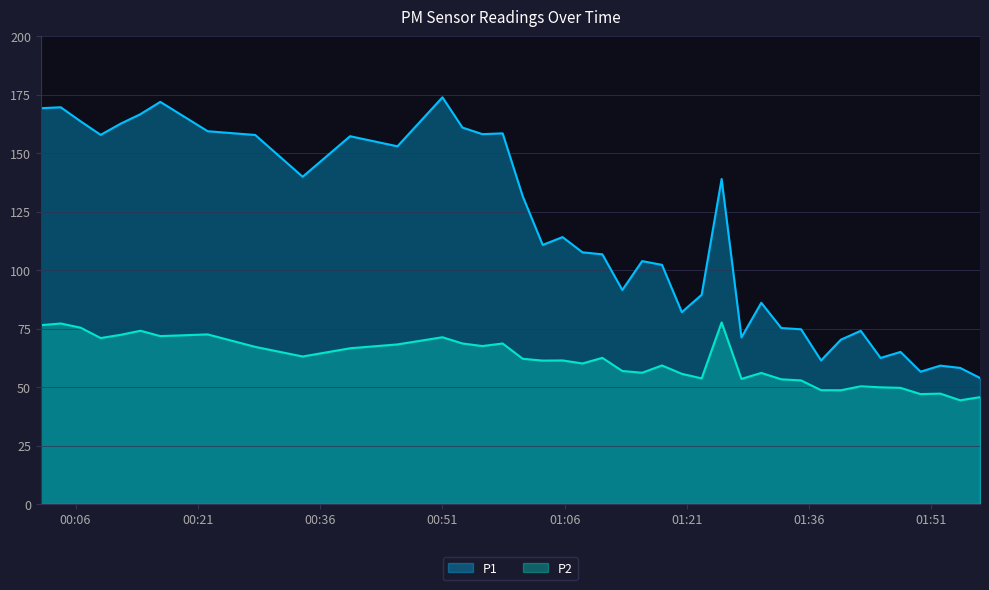

What is the approximate value of P1 at 2024-03-22T01:49:40?

56.6